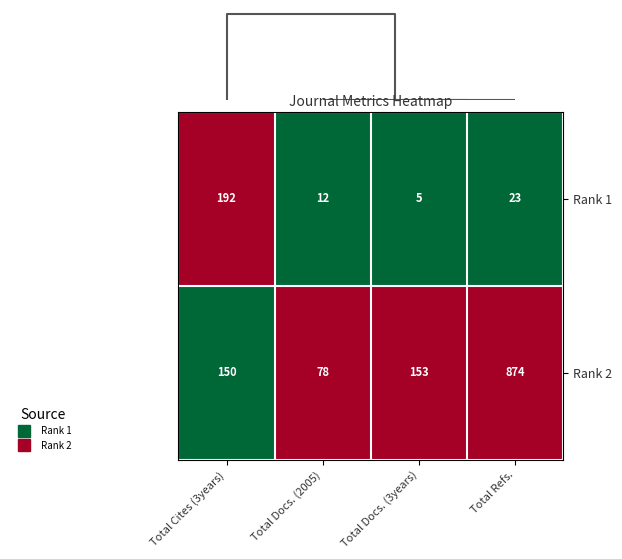

List the labels in order of Rank 2 value, smallest first.

Total Docs. (2005), Total Cites (3years), Total Docs. (3years), Total Refs.